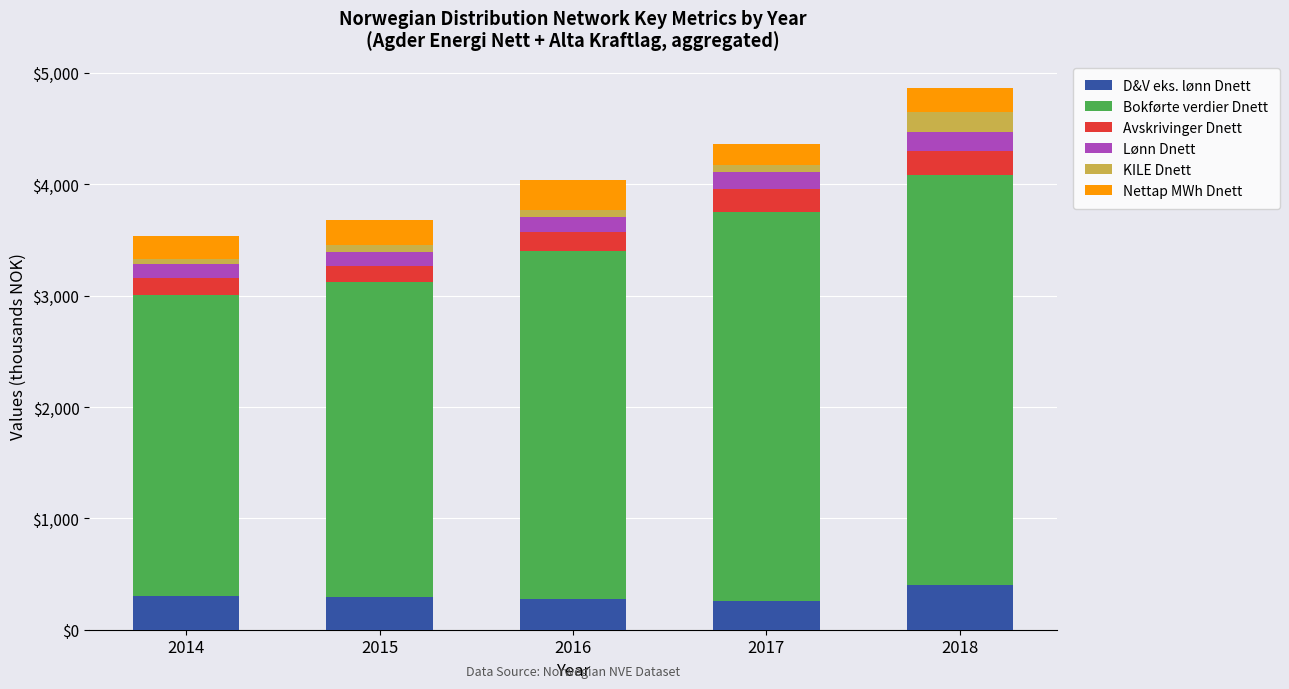

What is the maximum value for D&V eks. lønn Dnett?

405.1